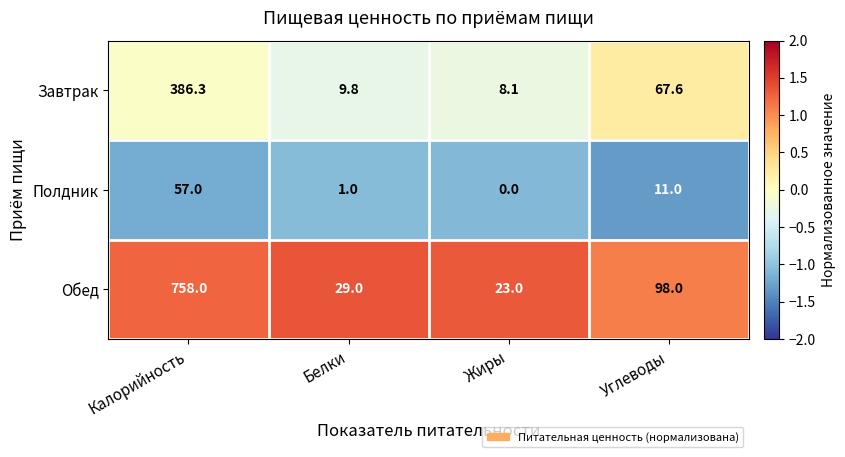

What value does the Обед series have at Углеводы?

98.0